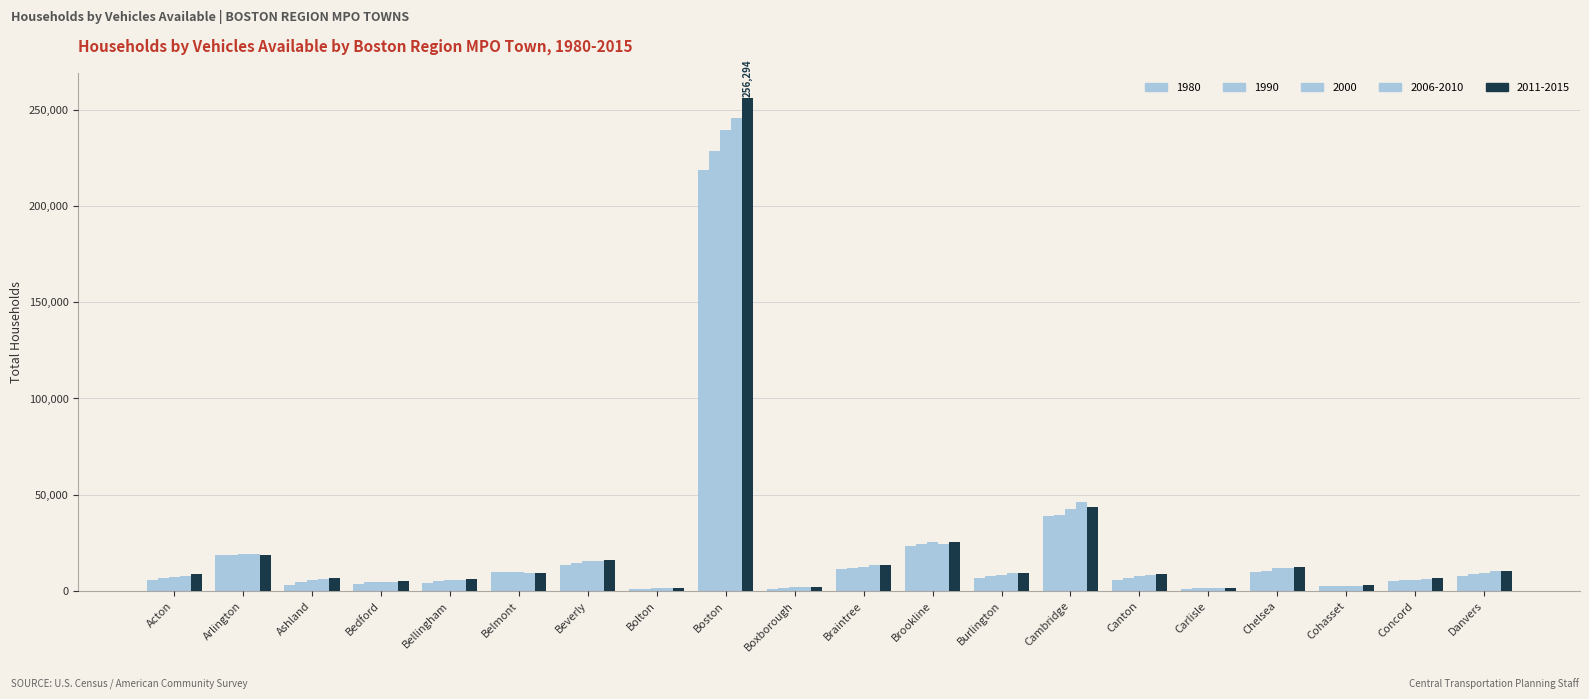

What is the value of the 2006-2010 bar at the 9th from the left?

245857